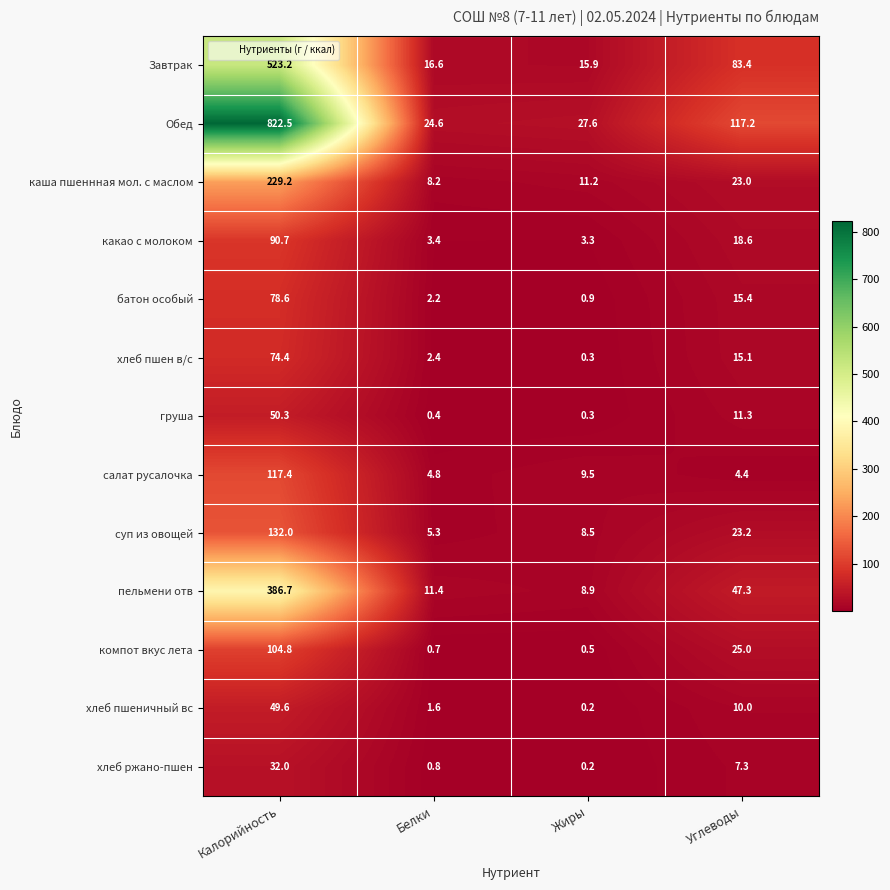

List the series in order of their peak value, lowest first.

хлеб ржано-пшен, хлеб пшеничный вс, груша, хлеб пшен в/с, батон особый, какао с молоком, компот вкус лета, салат русалочка, суп из овощей, каша пшеннная мол. с маслом, пельмени отв, Завтрак, Обед